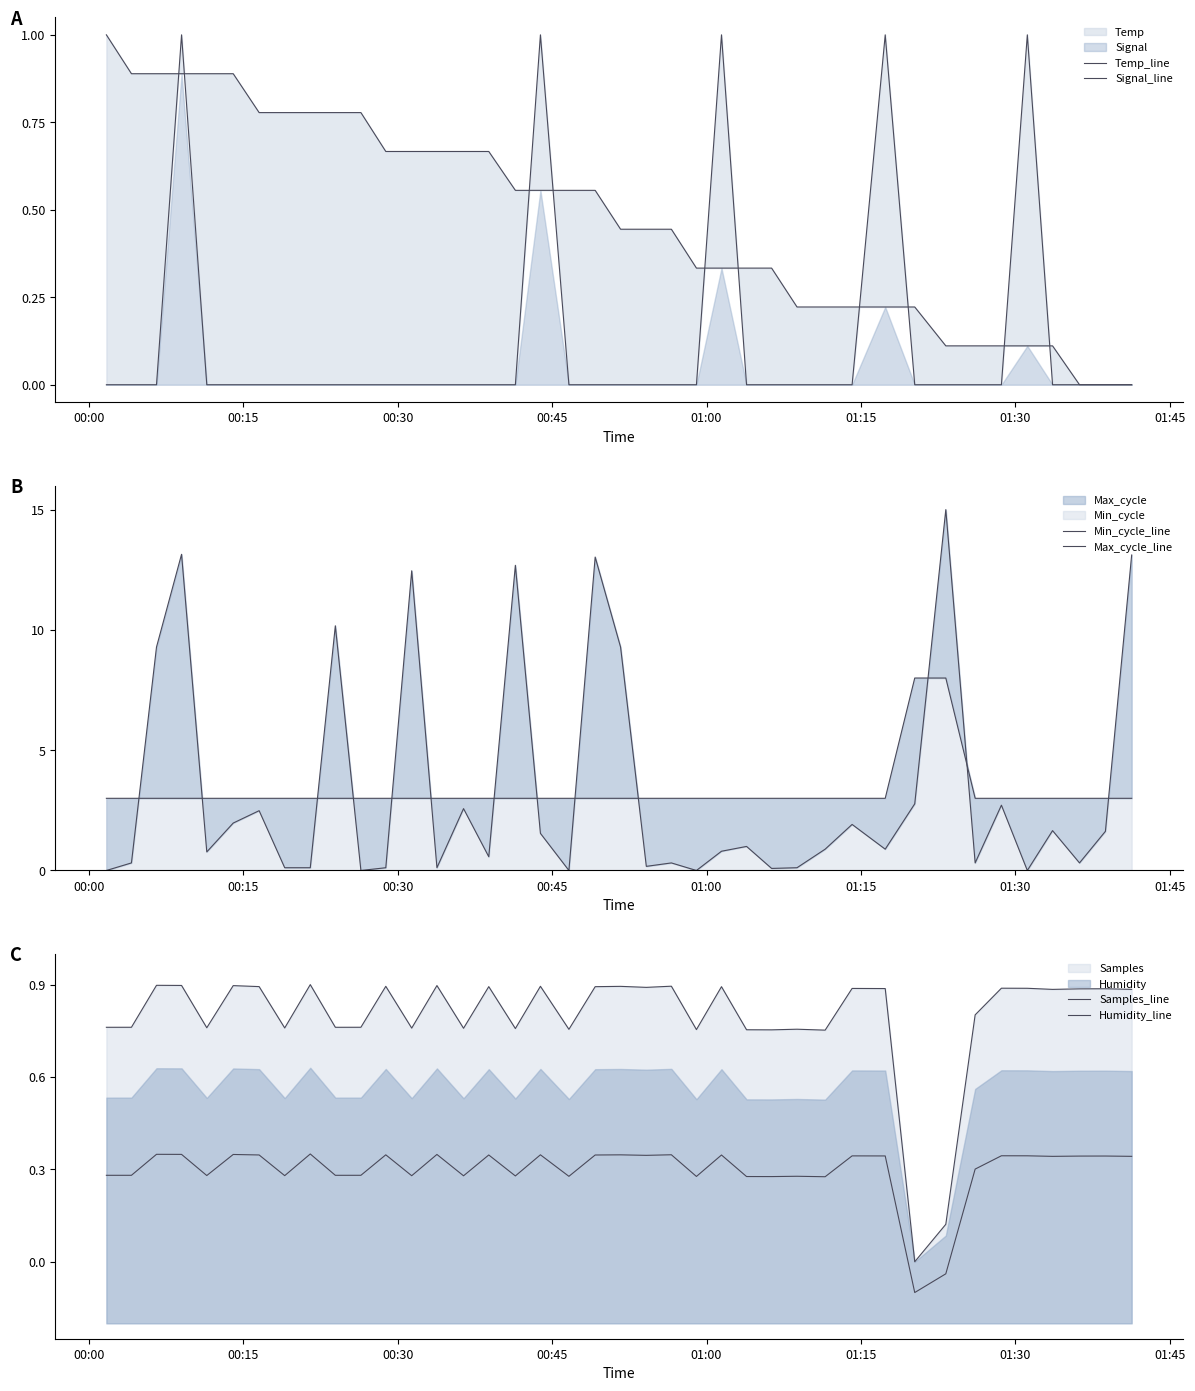

Is the value of Samples_line at 27 greater than the value of Min_cycle_line at 20?

No